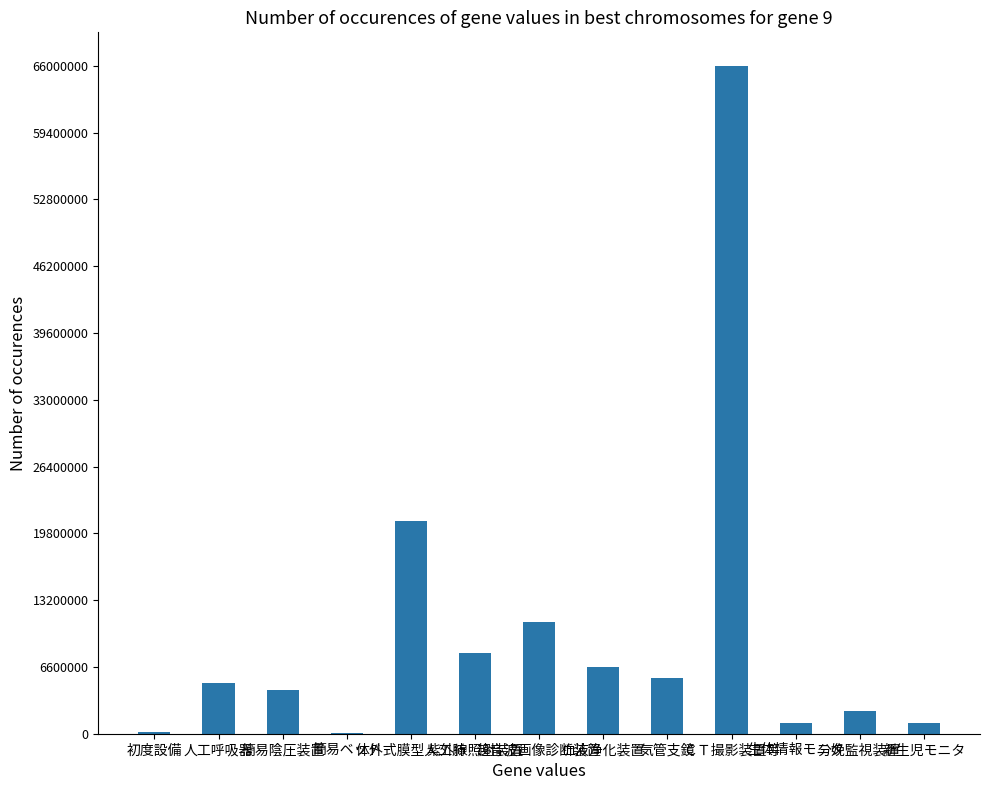

What is the sum of all values?

132004400